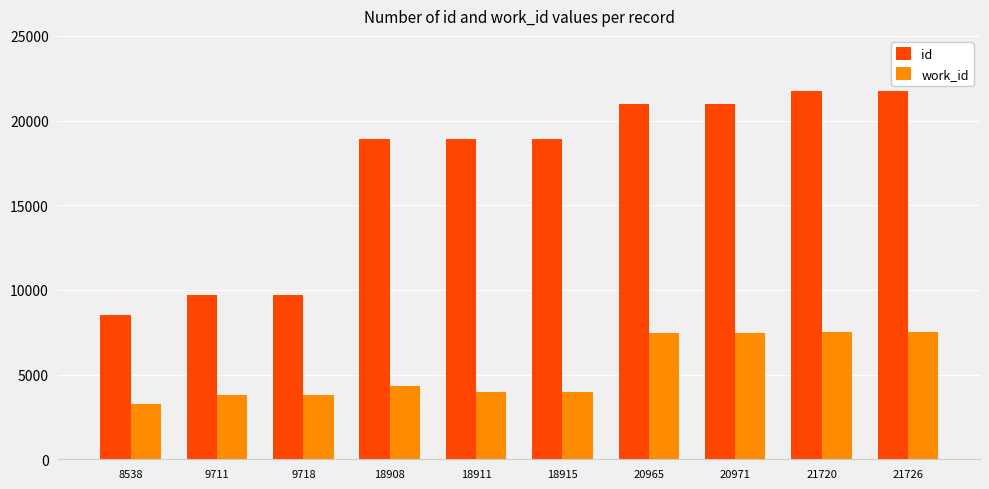

The value of work_id at 18908 is 4353. True or false?

True